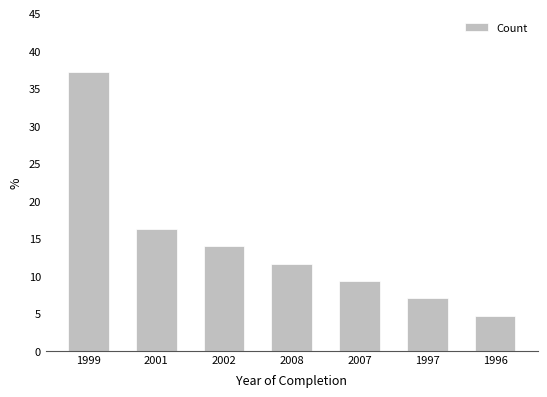

Where is the data nearest to the value 20?

2001